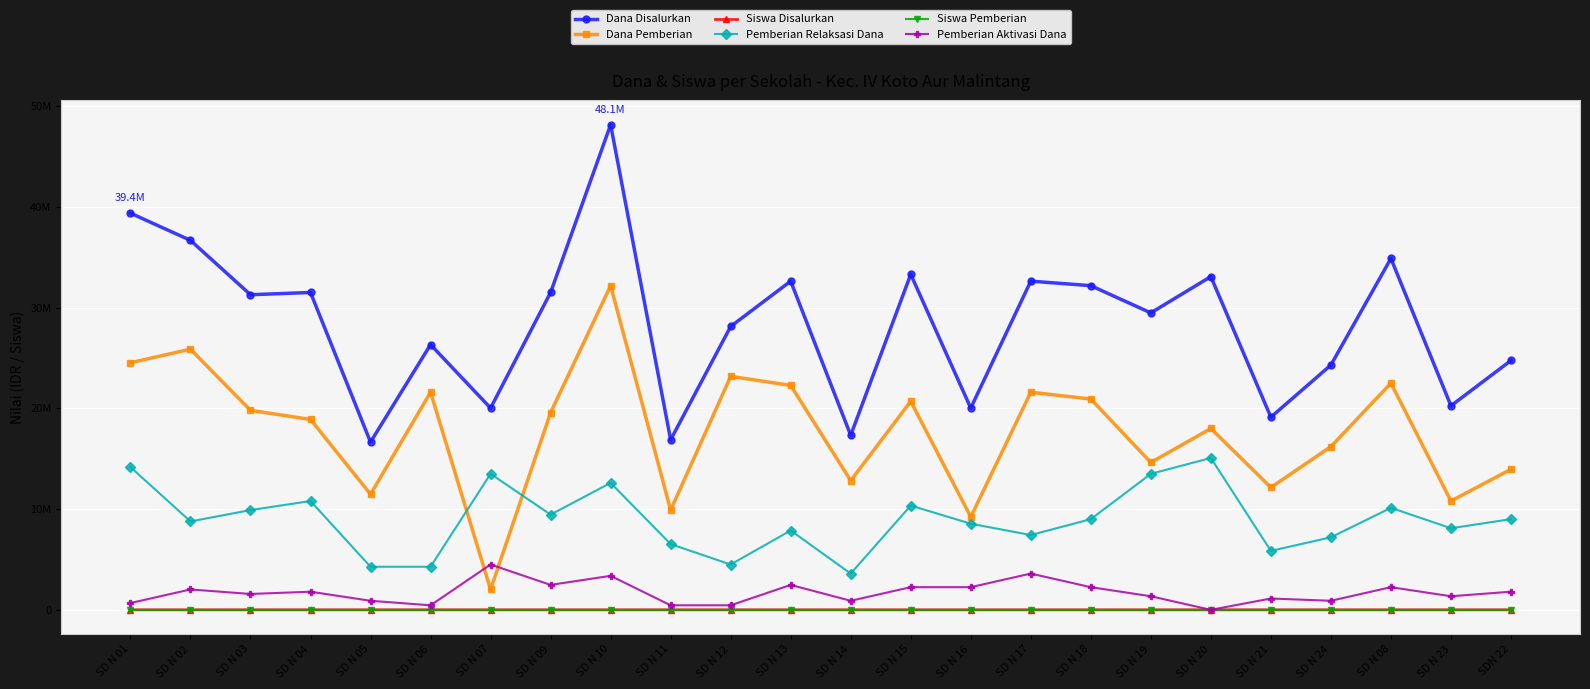

At SD N 12, list the series in order from smallest to largest.

Siswa Pemberian, Siswa Disalurkan, Pemberian Aktivasi Dana, Pemberian Relaksasi Dana, Dana Pemberian, Dana Disalurkan